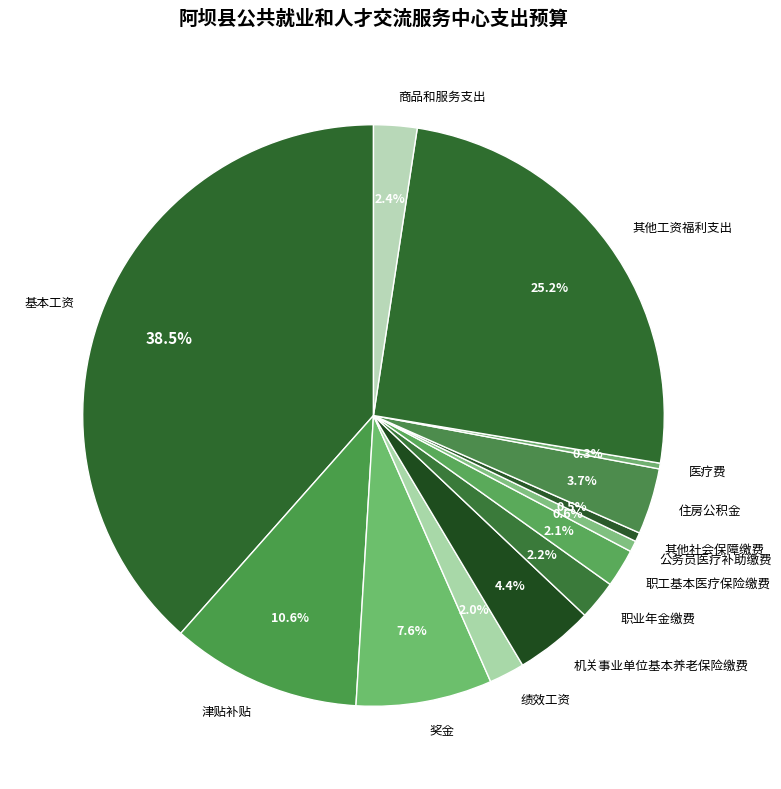

The 职工基本医疗保险缴费 slice represents 10% of the pie. True or false?

False